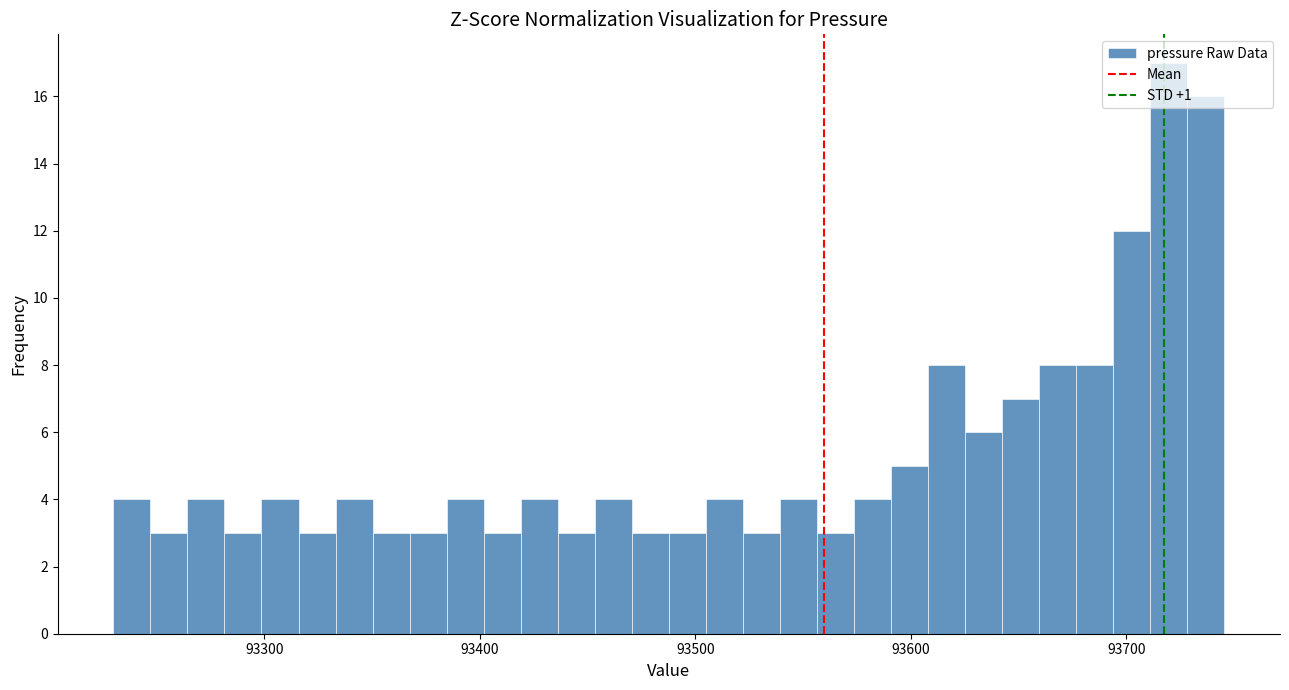

Read against the x-axis, roughly where is the centre of the tallest bar?

93720